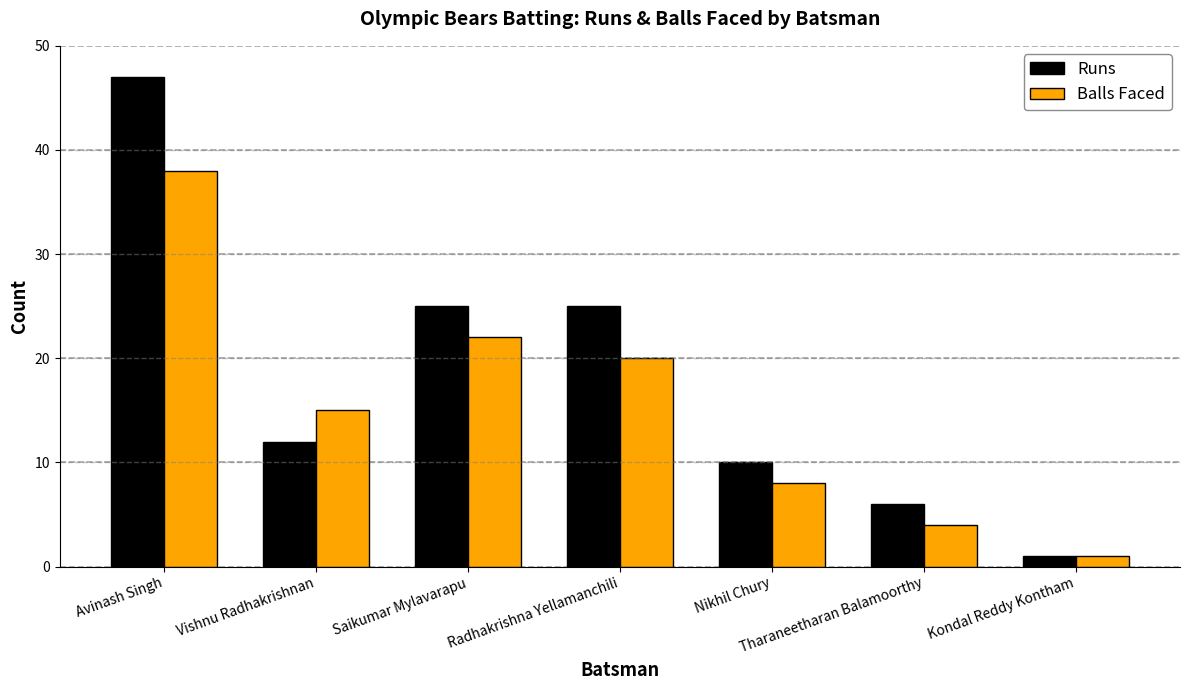

Count the number of data series in this chart.

2